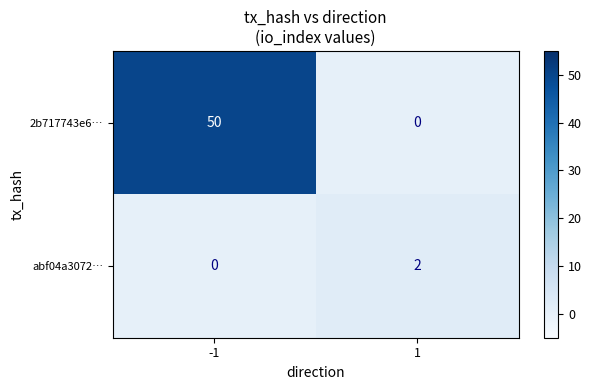

Which series has the largest range (max minus min)?

2b717743e6…